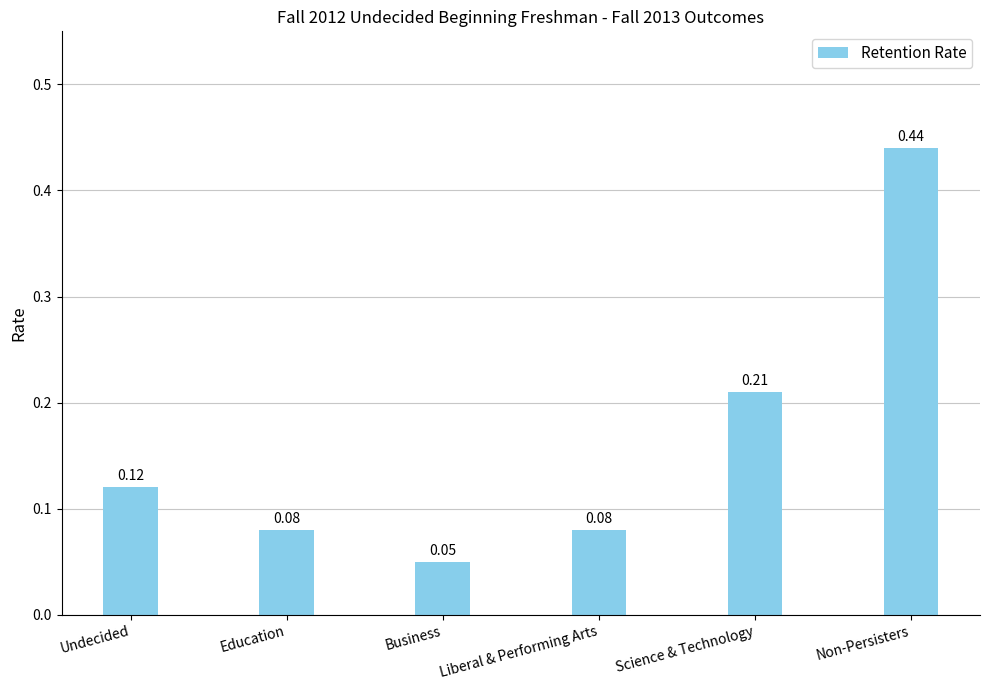

Which label corresponds to the largest value in the chart?

Non-Persisters